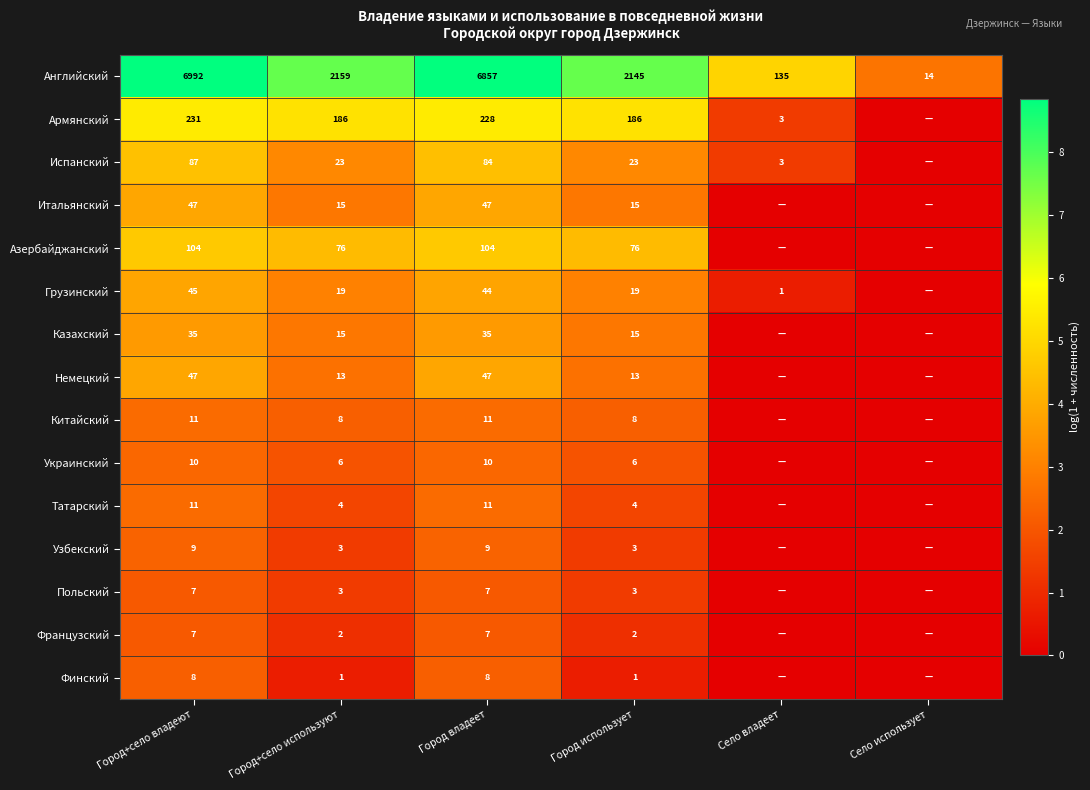

What is the spread (max minus min) of values at Город+село используют?

2158